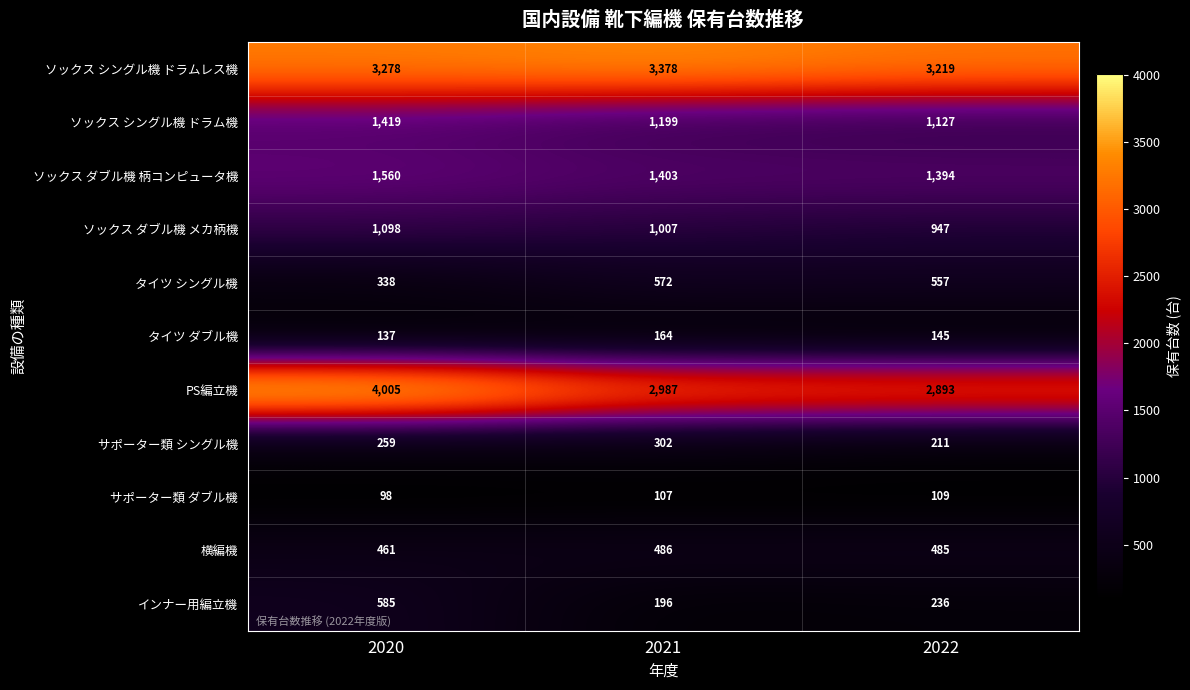

What is the difference between the maximum and minimum values in the サポーター類 シングル機 series?

91